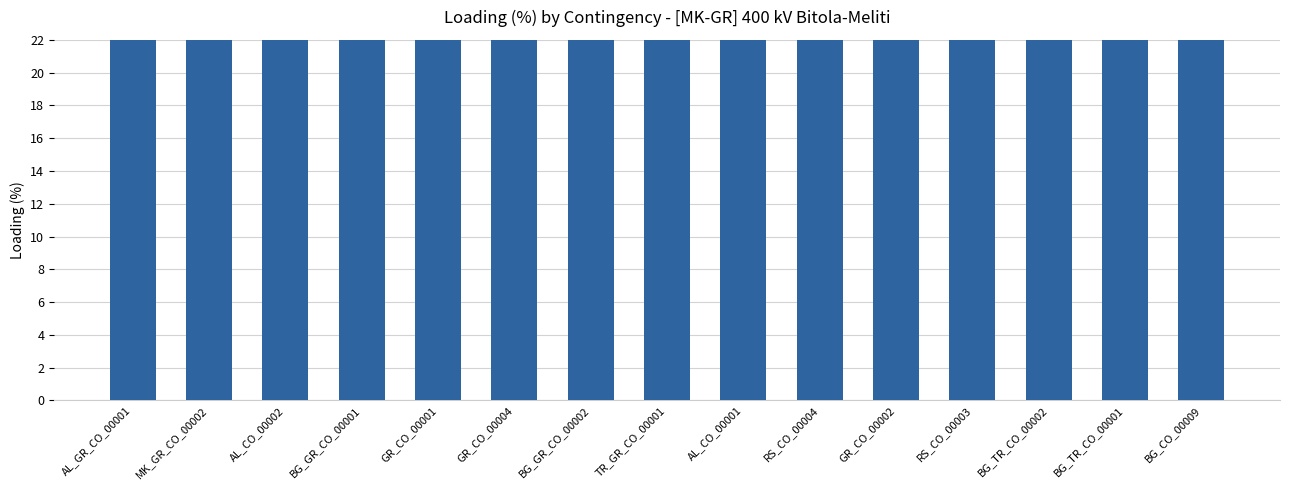

Count the number of values greater than 79.

7